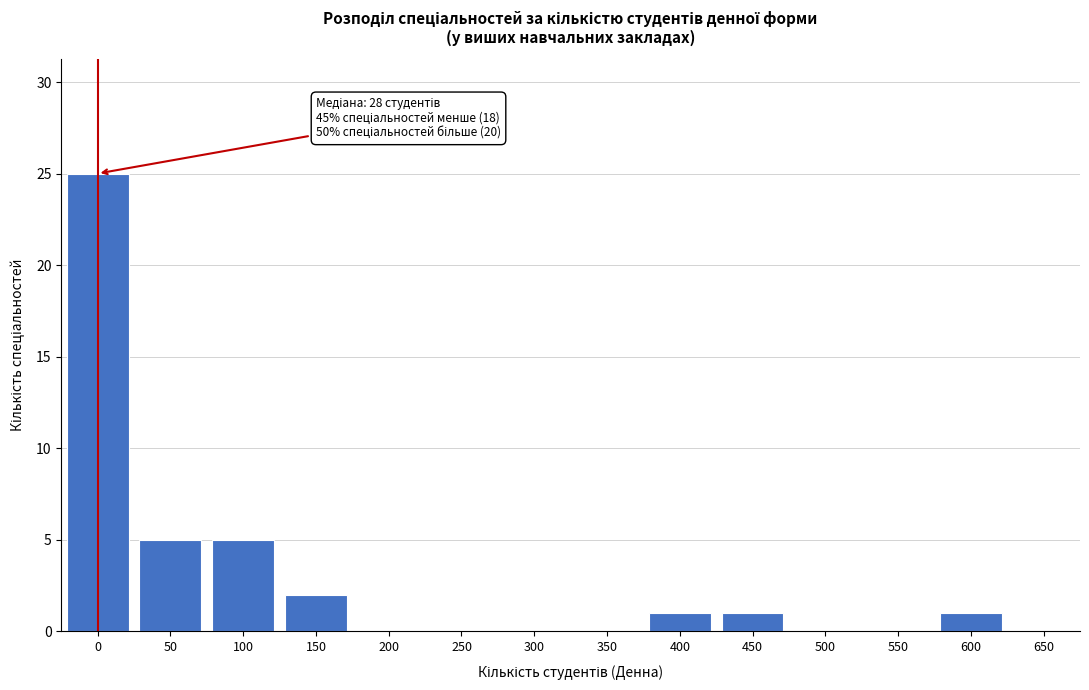

Reading right to left, what are all the values shown in this chart?

650=0	600=1	550=0	500=0	450=1	400=1	350=0	300=0	250=0	200=0	150=2	100=5	50=5	0=25